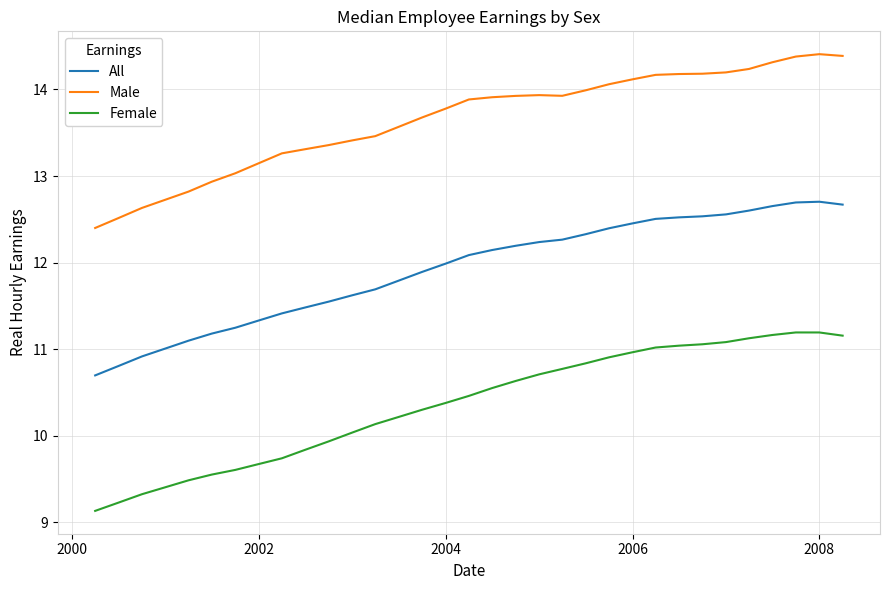

What is the smallest value displayed?

9.1